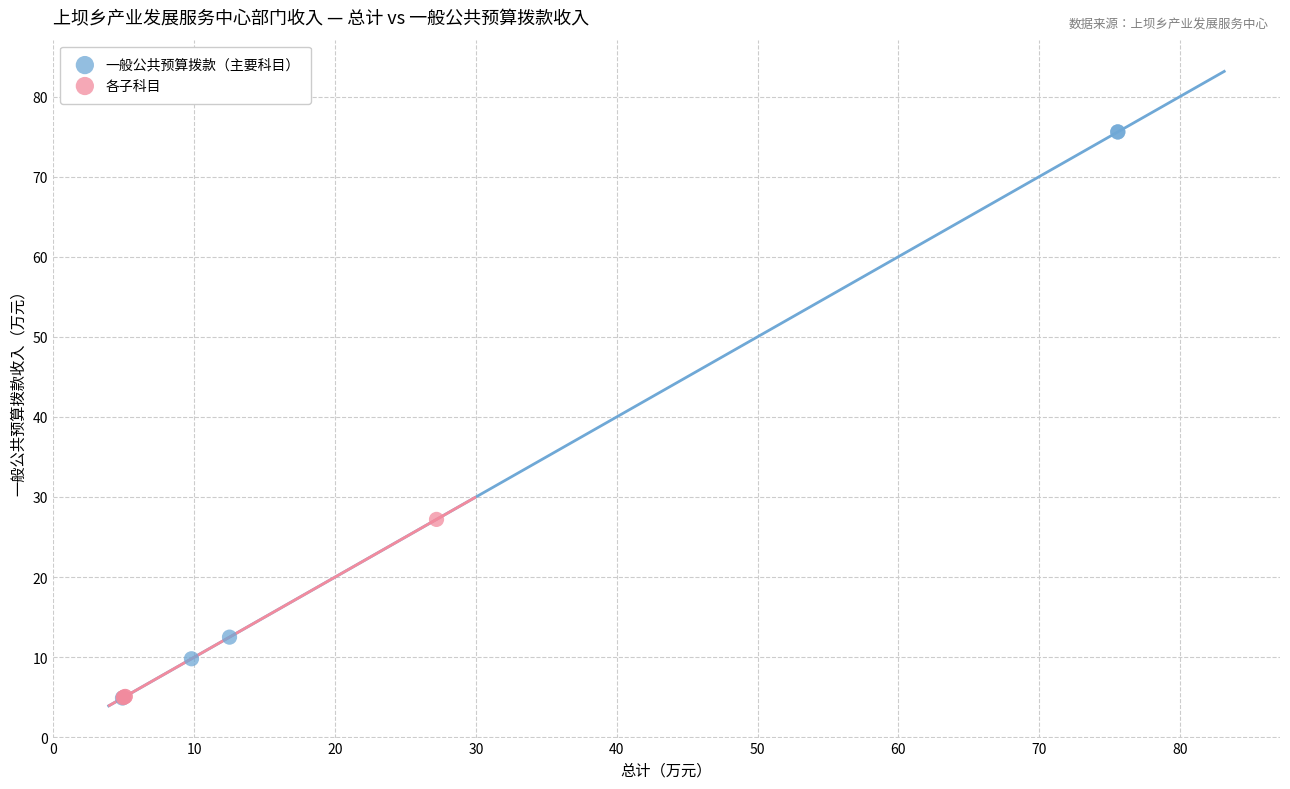

Which series contains the highest Y value?

一般公共预算拨款（主要科目）